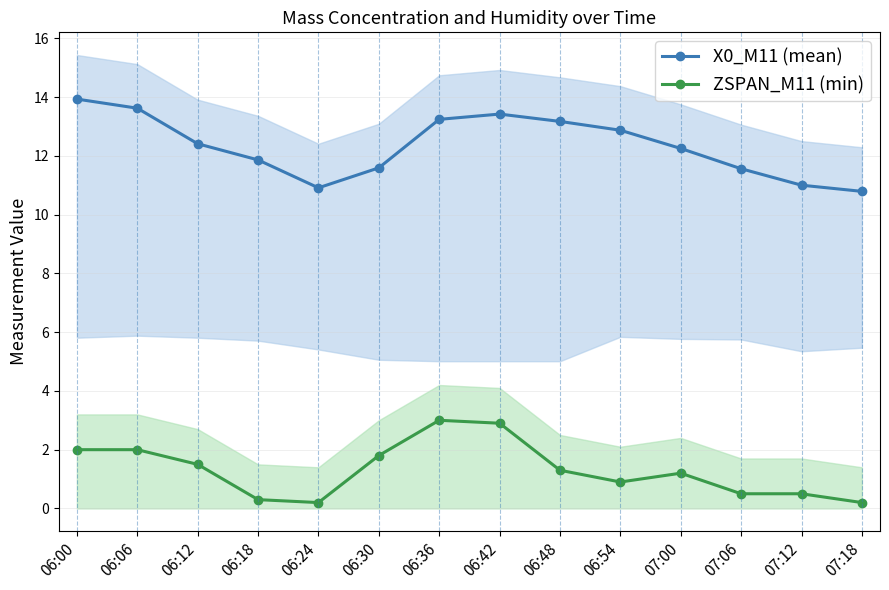

Is it true that ZSPAN_M11 (min) equals 2.9 at 06:06?

False